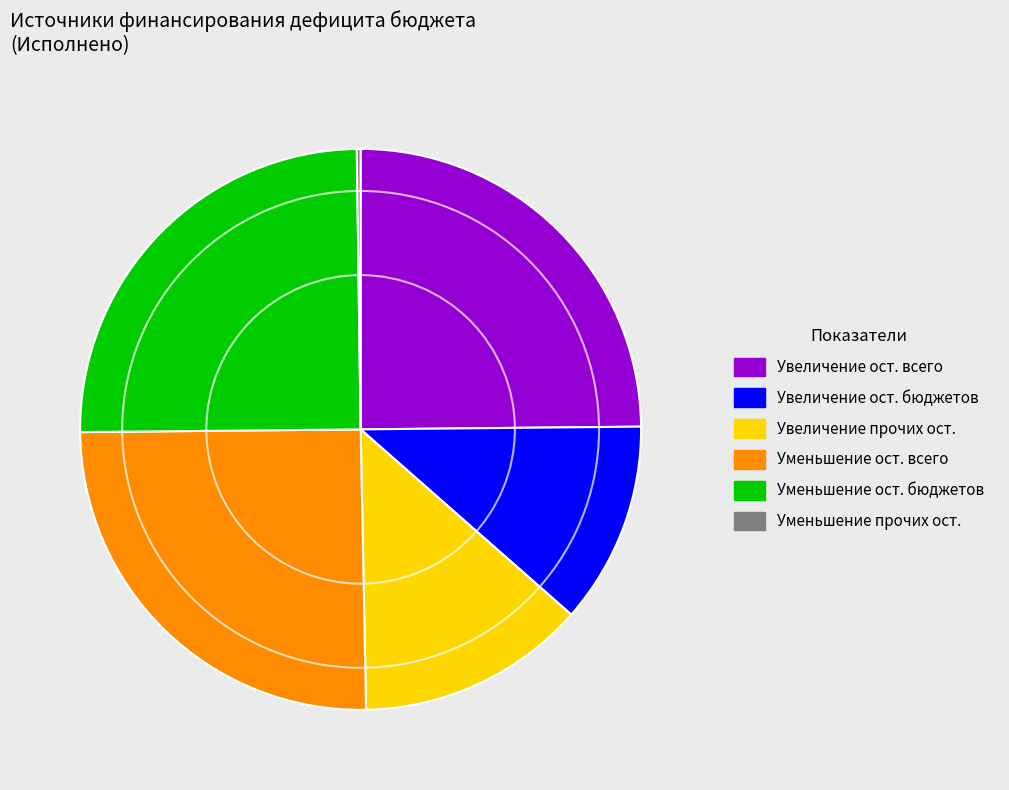

What is the ratio of the value at Увеличение ост. всего to the value at Увеличение прочих ост.?

1.9